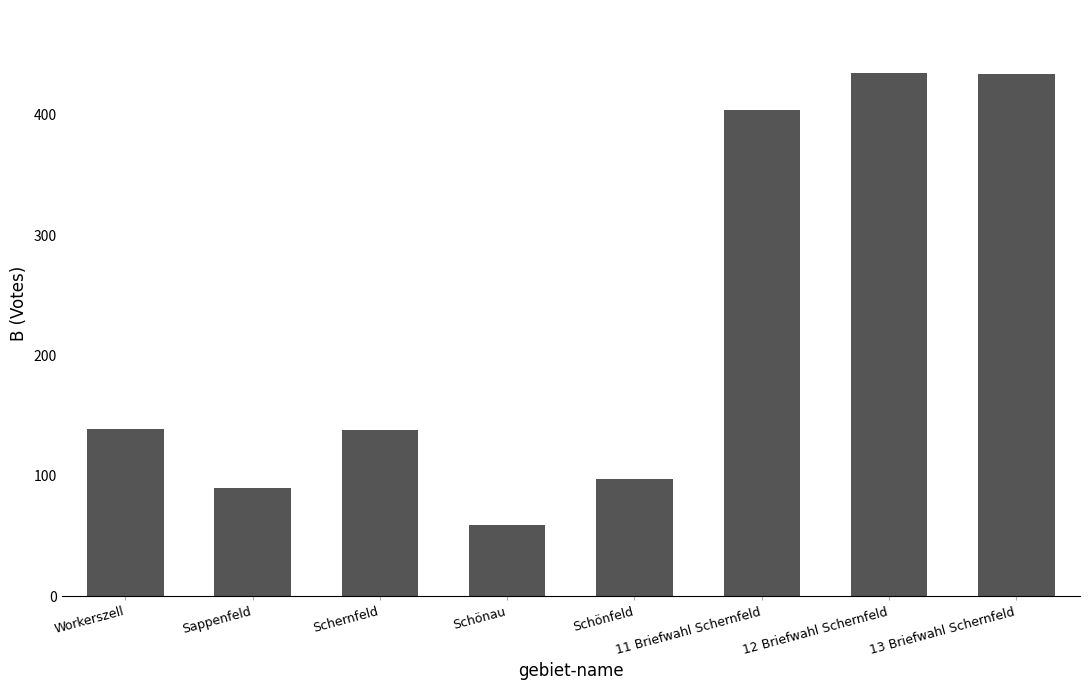

What is the approximate value at 13 Briefwahl Schernfeld, to the nearest 50?

450